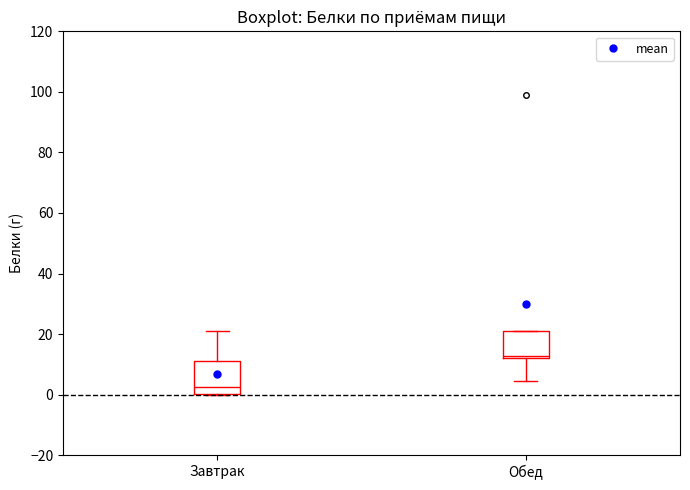

Which box is the tallest, from its lower edge to its upper edge?

Завтрак